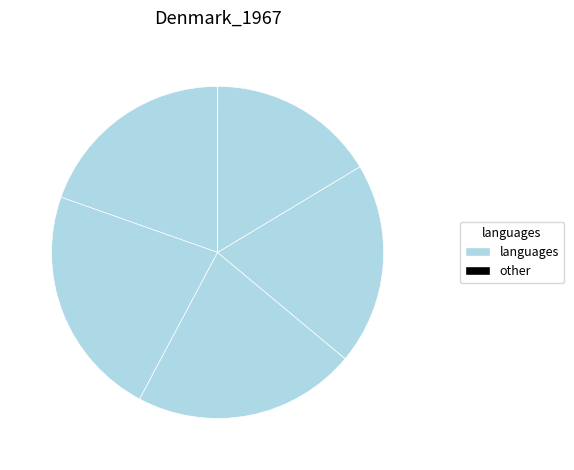

How many slices are in this pie chart?

8